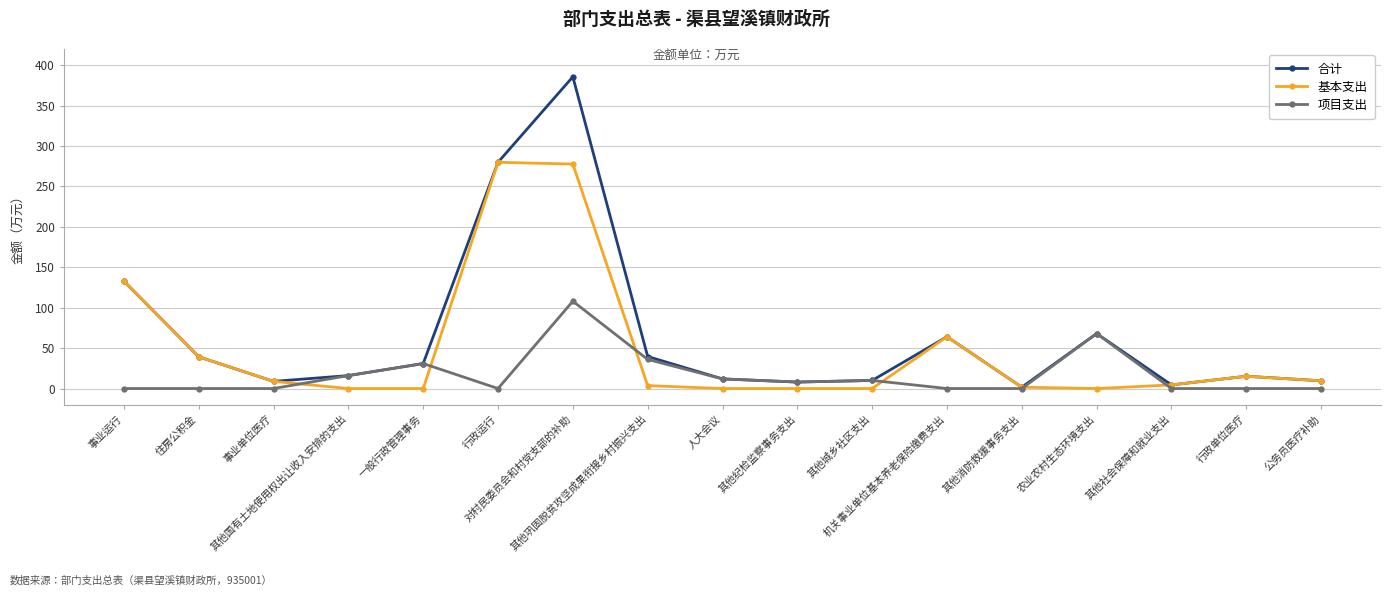

How many lines are shown in the chart?

3